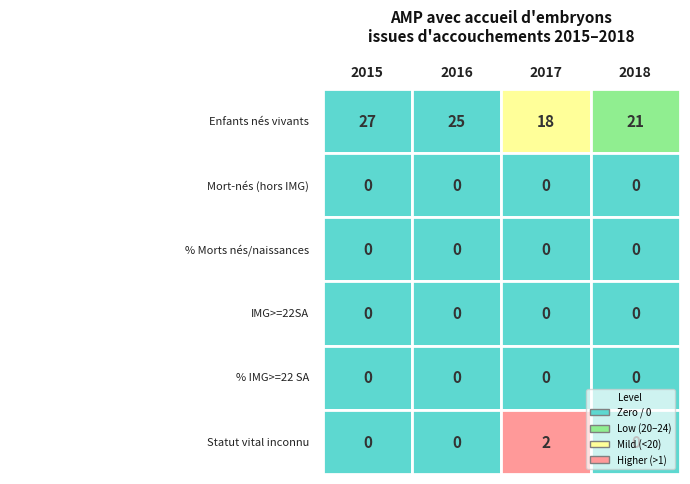

Reading right to left, extract all data points from this chart.

Enfants nés vivants: 21	18	25	27
Mort-nés (hors IMG): 0	0	0	0
% Morts nés/naissances: 0	0	0	0
IMG>=22SA: 0	0	0	0
% IMG>=22 SA: 0	0	0	0
Statut vital inconnu: 0	2	0	0